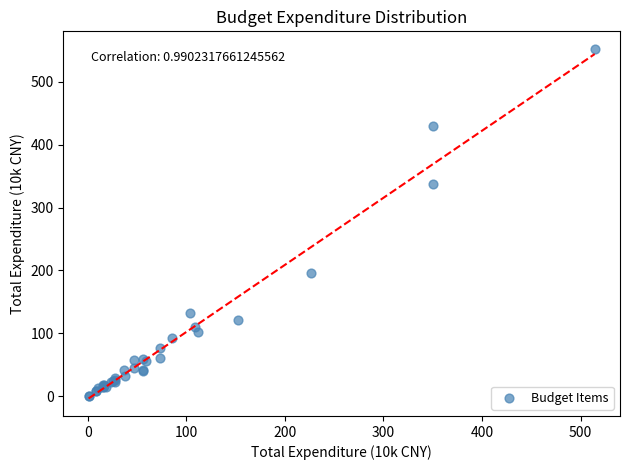

What Y value in the scatter plot is closest to 276?

338.1